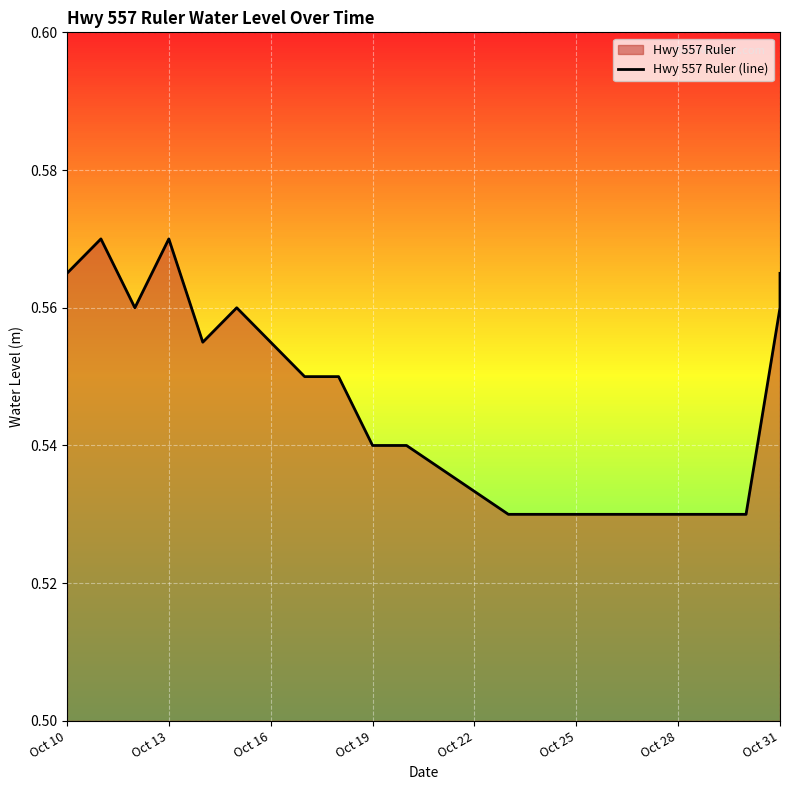

Does the chart display data point markers on the line(s)?

No